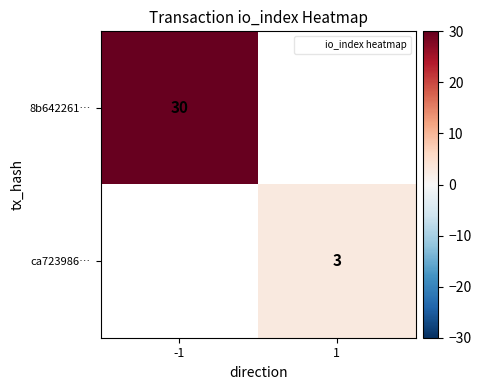

True or false: 8b642261… has a value of 13 at -1.

False